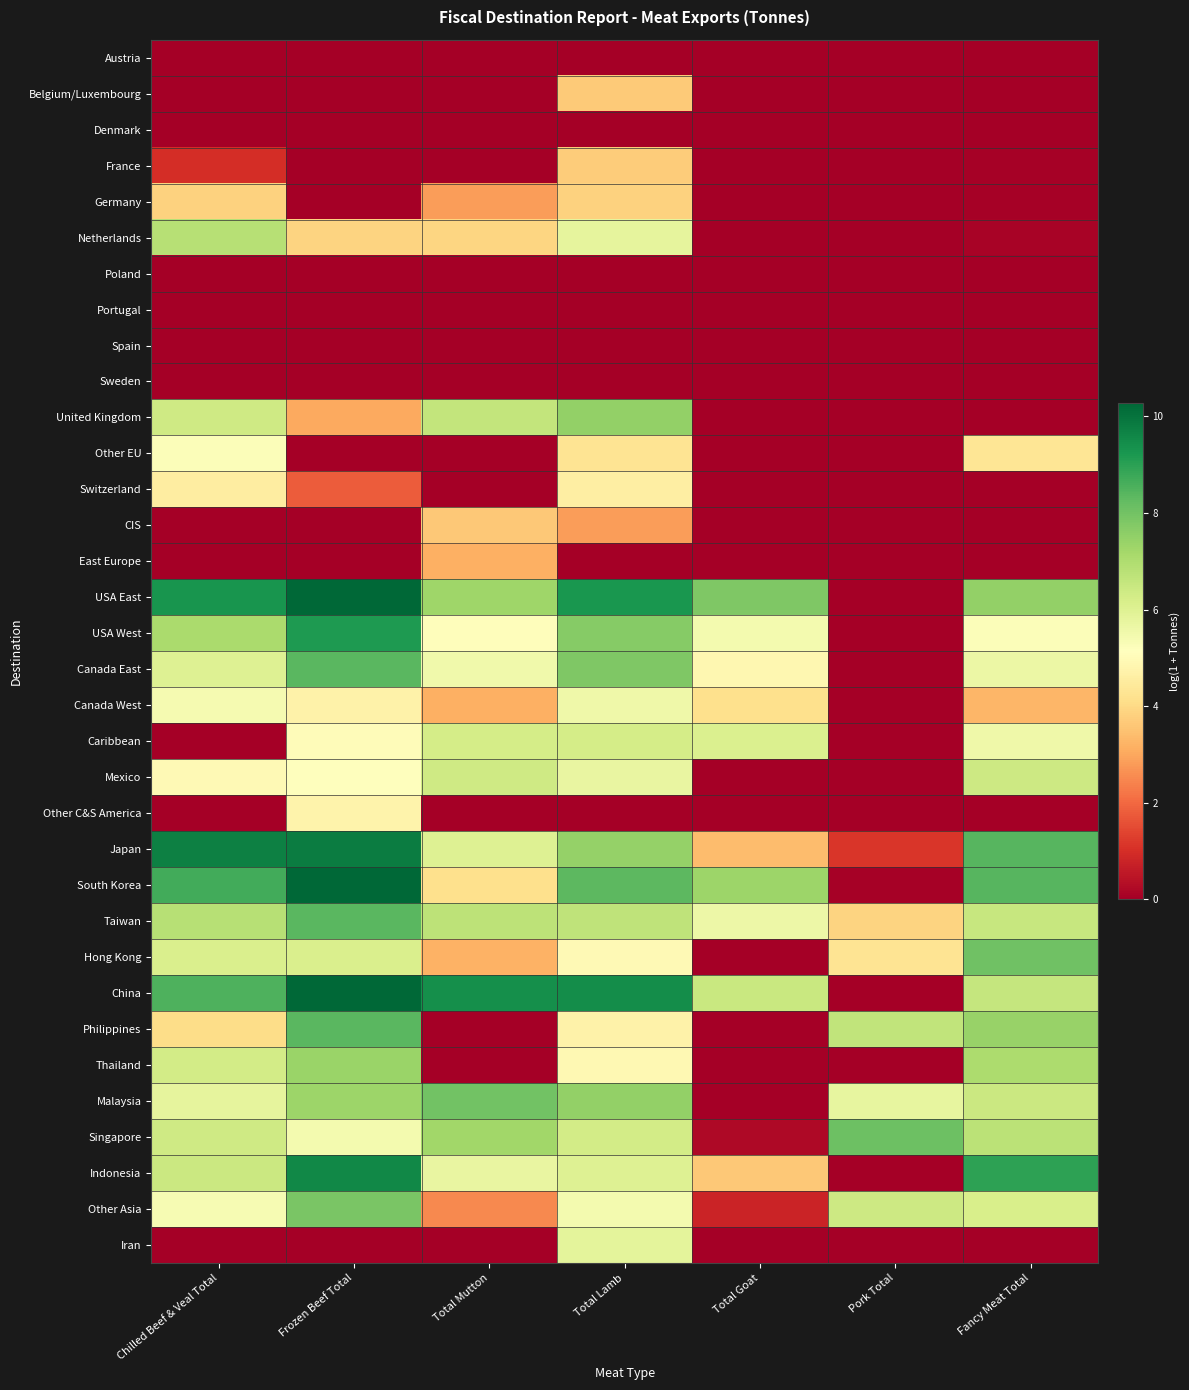

What is the spread (max minus min) of values at Chilled Beef & Veal Total?

9.7